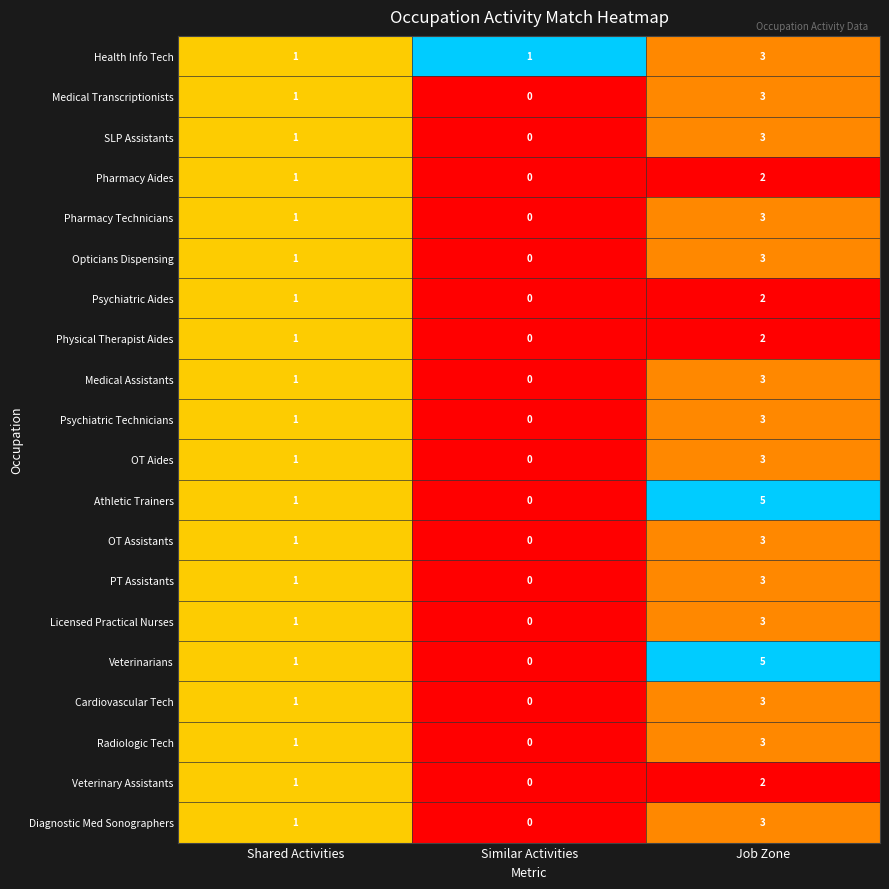

At which category does the chart reach its peak across all series?

Job Zone